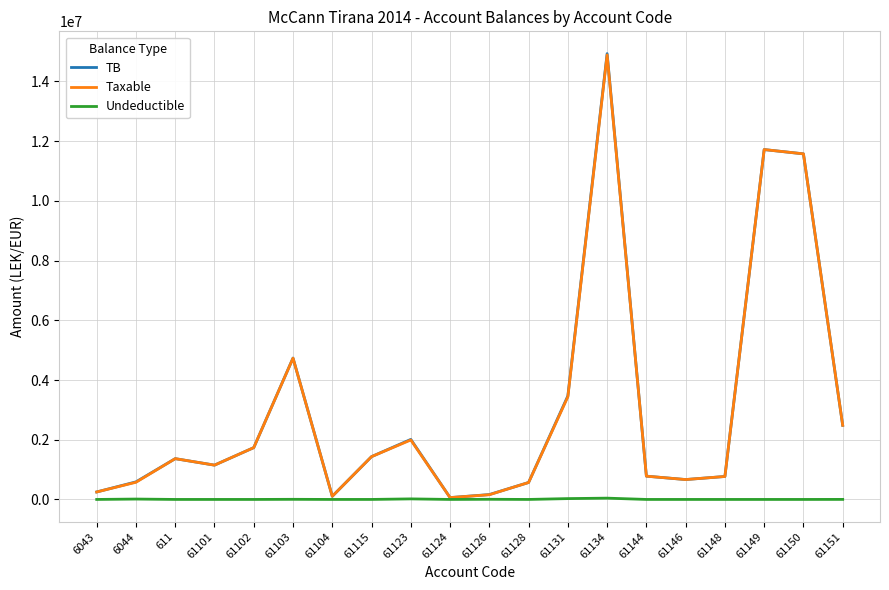

The value of TB at 61149 is 11717876.6. True or false?

True